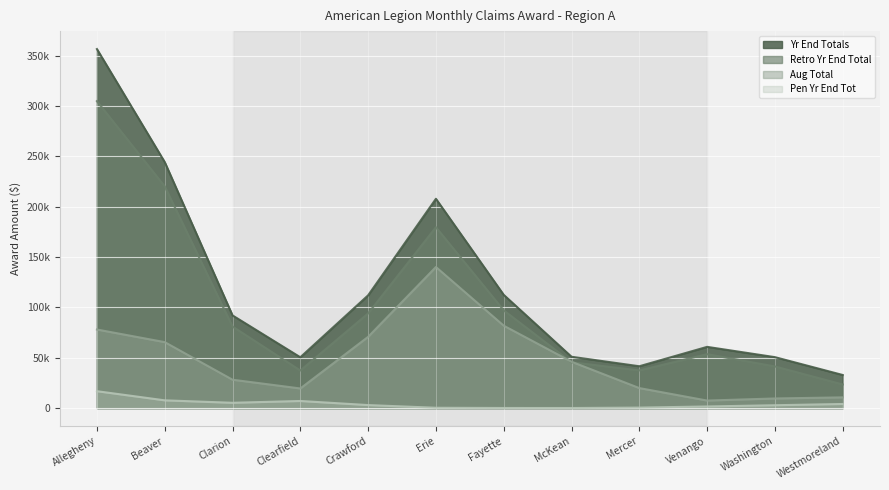

True or false: Yr End Totals and Retro Yr End Total intersect in this chart.

False